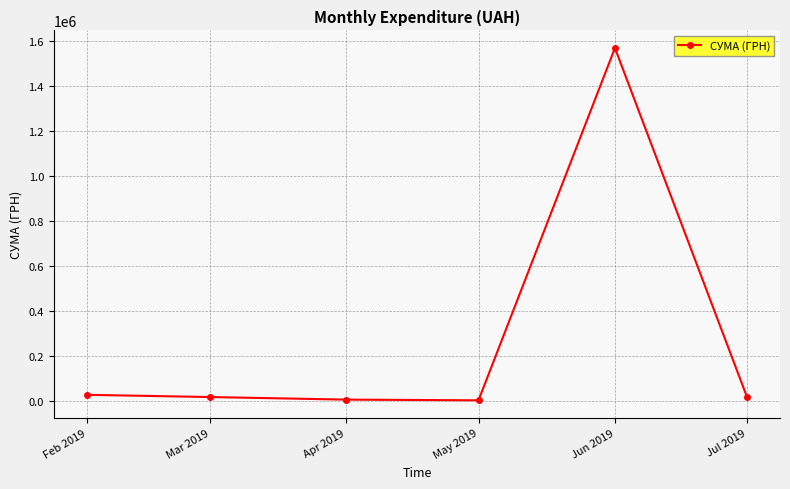

How many data points are less than 17040?

3